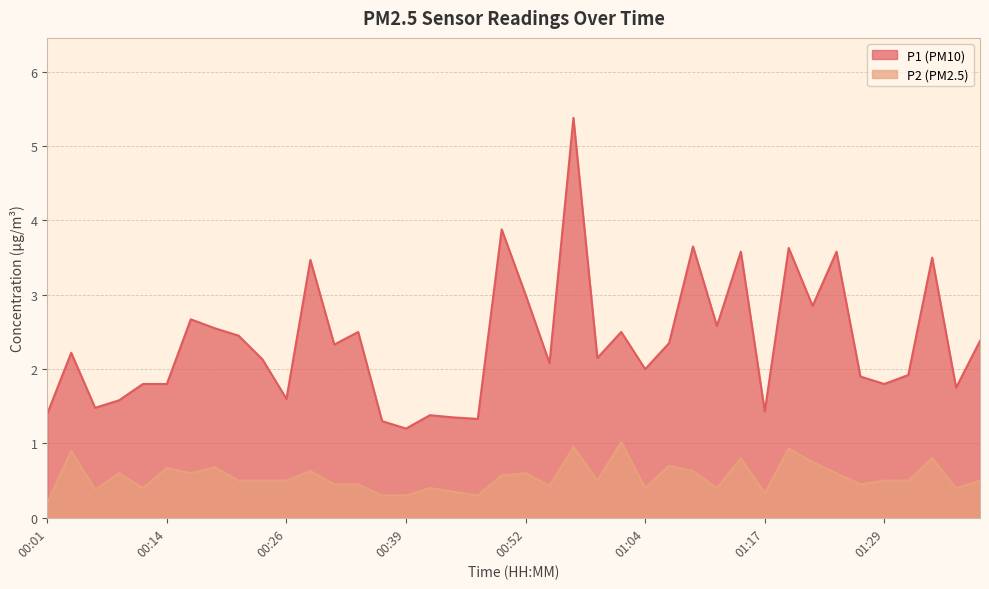

Reading right to left, extract all data points from this chart.

P1: 01:40=2.4	01:37=1.8	01:35=3.5	01:32=1.9	01:29=1.8	01:27=1.9	01:24=3.6	01:22=2.9	01:19=3.6	01:17=1.4	01:14=3.6	01:12=2.6	01:09=3.6	01:07=2.4	01:04=2.0	01:02=2.5	00:59=2.1	00:57=5.4	00:54=2.1	00:52=3.0	00:49=3.9	00:47=1.3	00:44=1.4	00:42=1.4	00:39=1.2	00:36=1.3	00:34=2.5	00:31=2.3	00:29=3.5	00:26=1.6	00:24=2.1	00:21=2.5	00:19=2.5	00:16=2.7	00:14=1.8	00:11=1.8	00:09=1.6	00:06=1.5	00:04=2.2	00:01=1.4
P2: 01:40=0.5	01:37=0.4	01:35=0.8	01:32=0.5	01:29=0.5	01:27=0.5	01:24=0.6	01:22=0.8	01:19=0.9	01:17=0.3	01:14=0.8	01:12=0.4	01:09=0.6	01:07=0.7	01:04=0.4	01:02=1.0	00:59=0.5	00:57=0.9	00:54=0.4	00:52=0.6	00:49=0.6	00:47=0.3	00:44=0.3	00:42=0.4	00:39=0.3	00:36=0.3	00:34=0.5	00:31=0.5	00:29=0.6	00:26=0.5	00:24=0.5	00:21=0.5	00:19=0.7	00:16=0.6	00:14=0.7	00:11=0.4	00:09=0.6	00:06=0.4	00:04=0.9	00:01=0.2